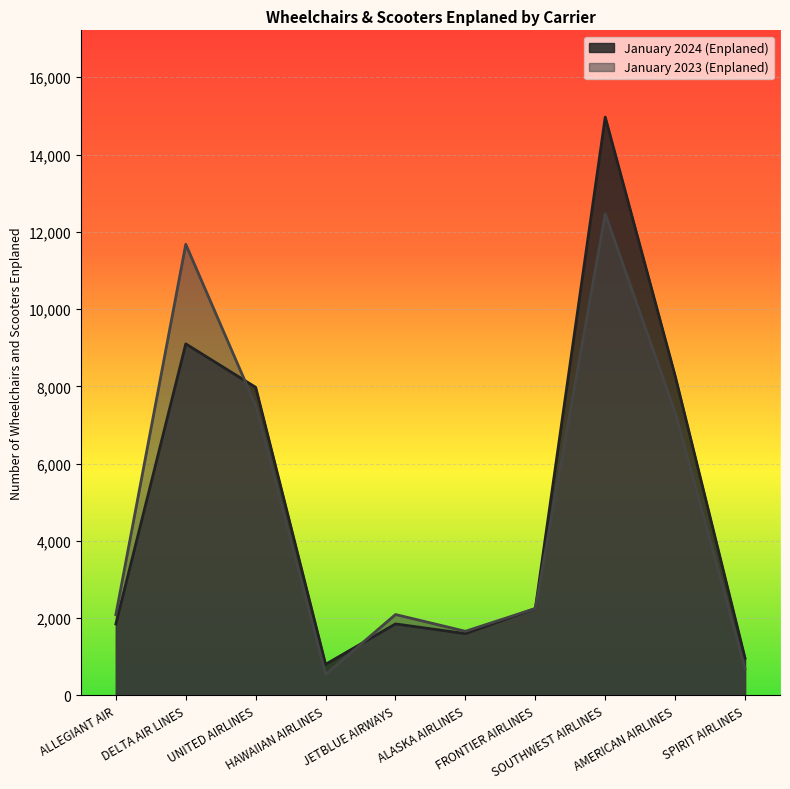

In January 2024 (Enplaned), how many points are higher than both neighbors (excluding endpoints)?

3